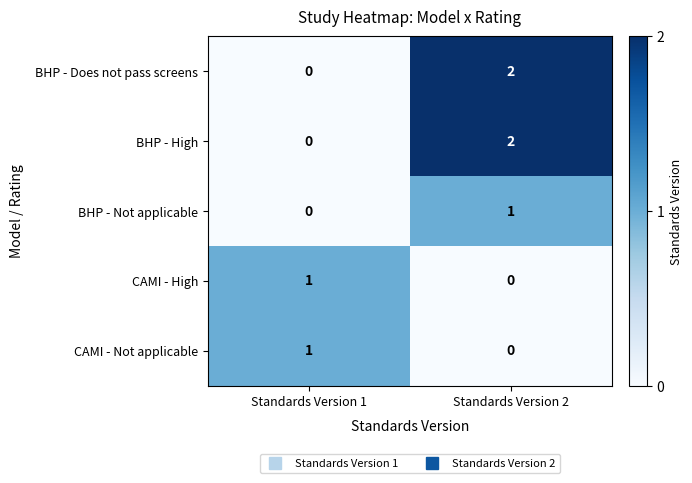

At which category is the sum across all series the highest?

Standards Version 2